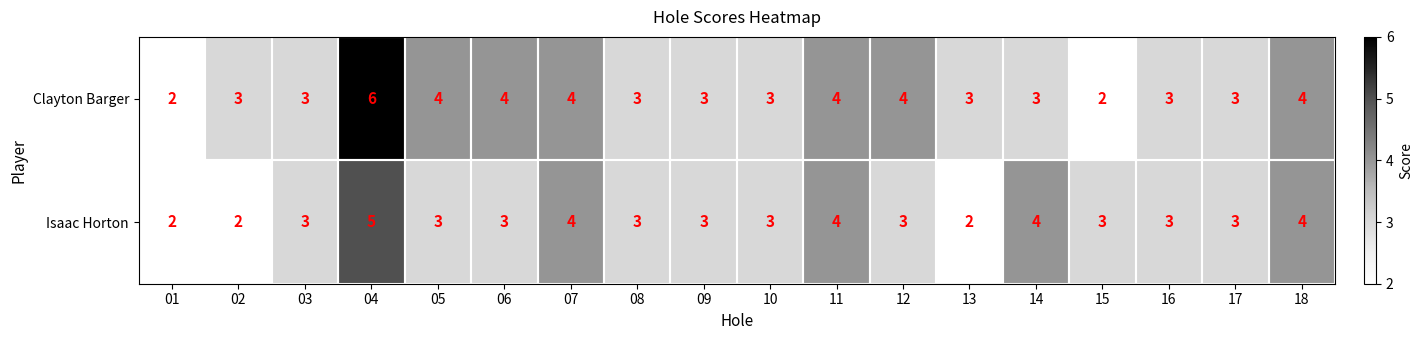

Which series has the largest range (max minus min)?

Clayton Barger